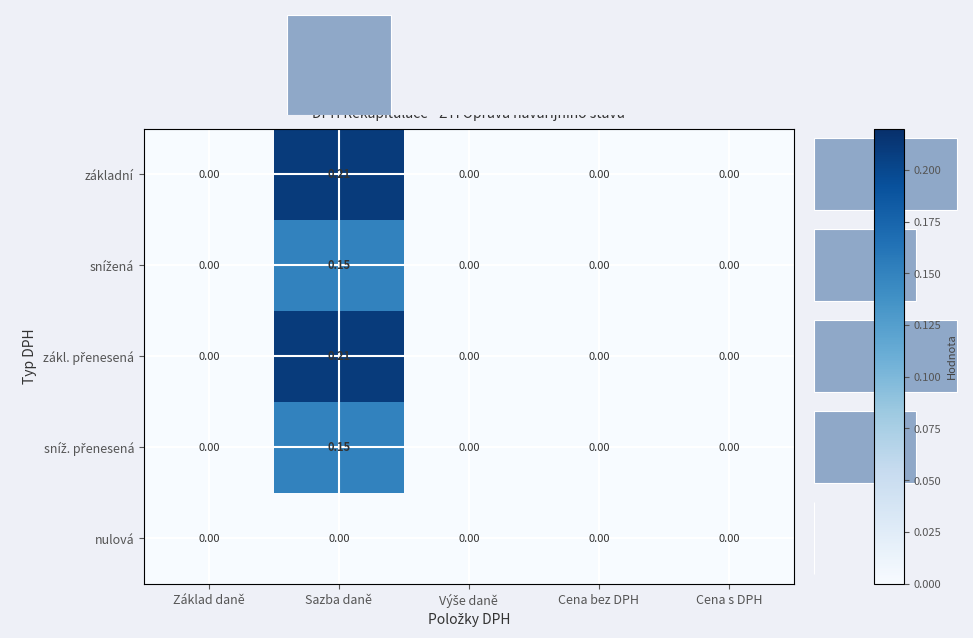

At which category is the sum across all series the highest?

Sazba daně